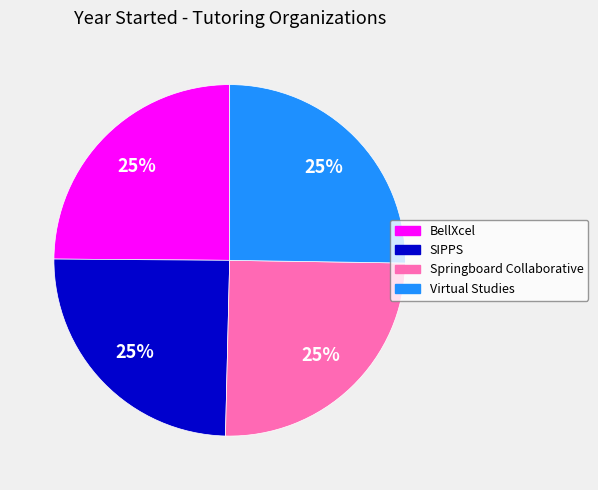

Is it true that Virtual Studies is 25% of the pie?

True